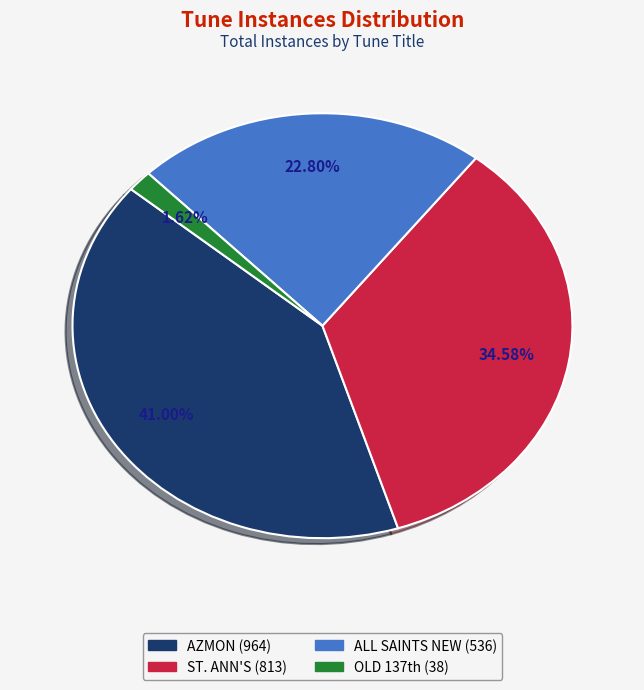

What is the smallest slice in the pie chart?

OLD 137th